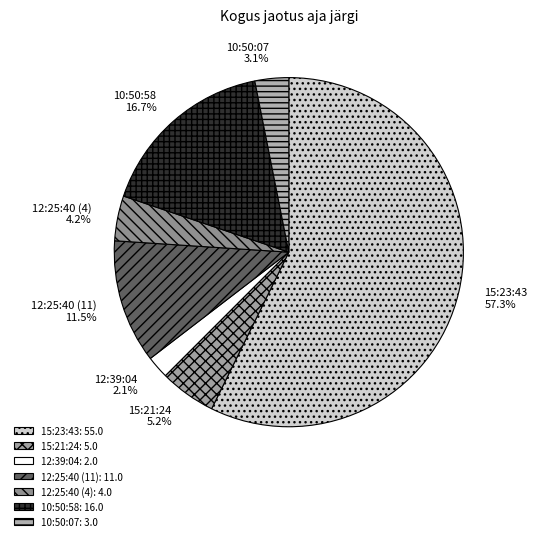

What is the total percentage of 15:21:24 and 10:50:07?

8.3%